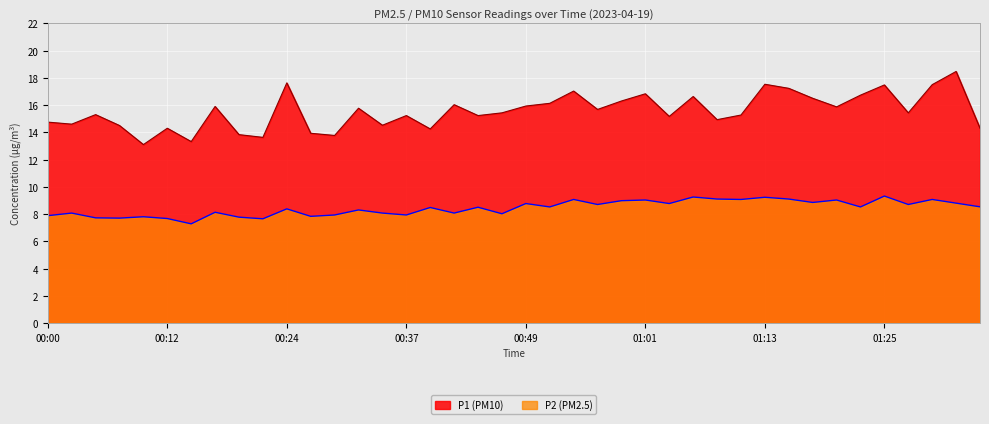

In P2, how many points are higher than both neighbors (excluding endpoints)?

15